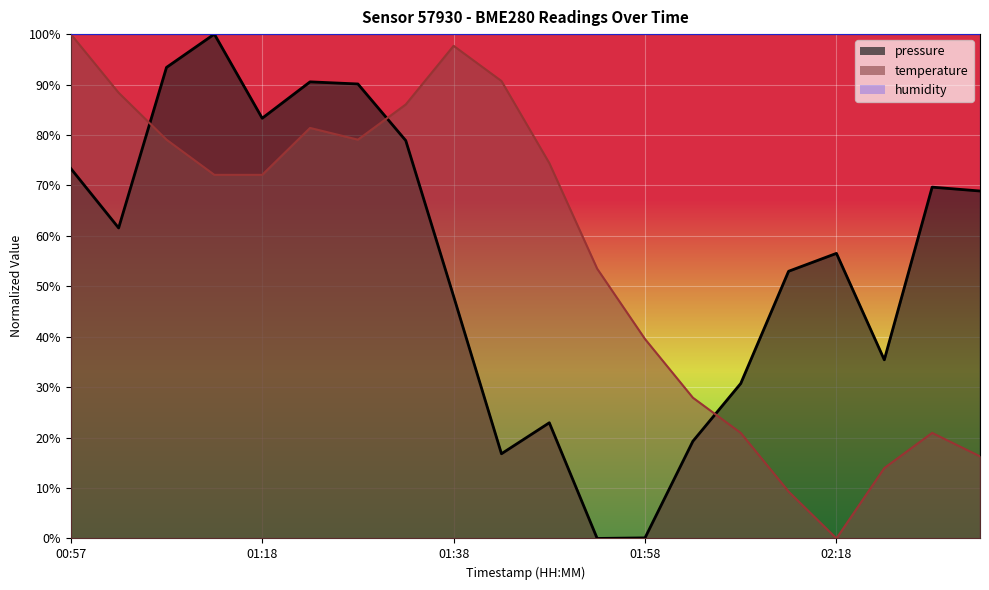

What is the label of the 10th point from the left?

01:43